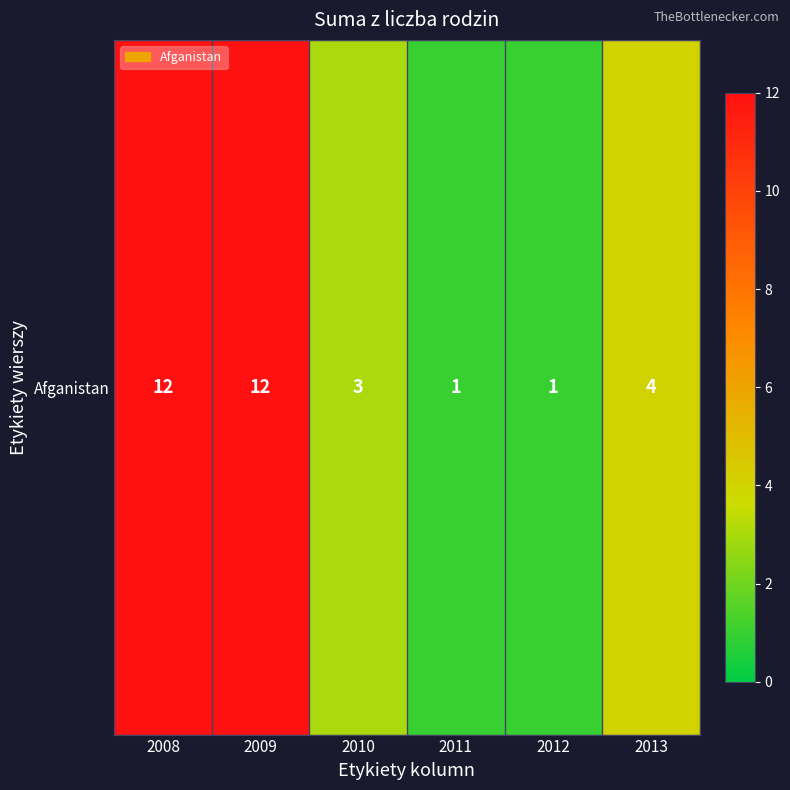

What is the minimum value shown in the chart?

1